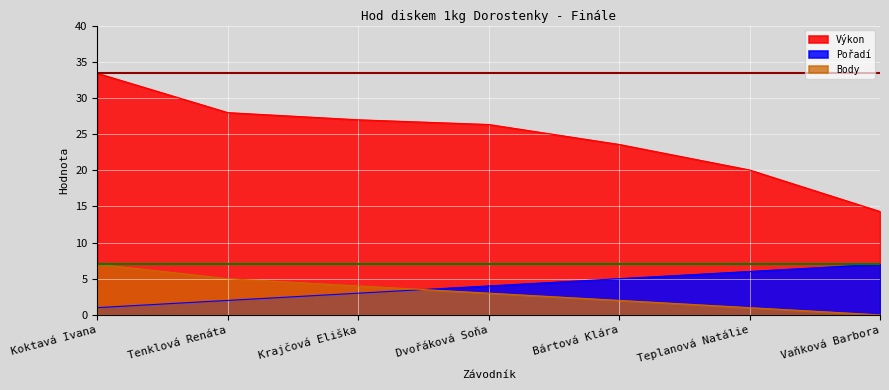

At Krajčová Eliška, list the series in order from largest to smallest.

Výkon, Body, Pořadí